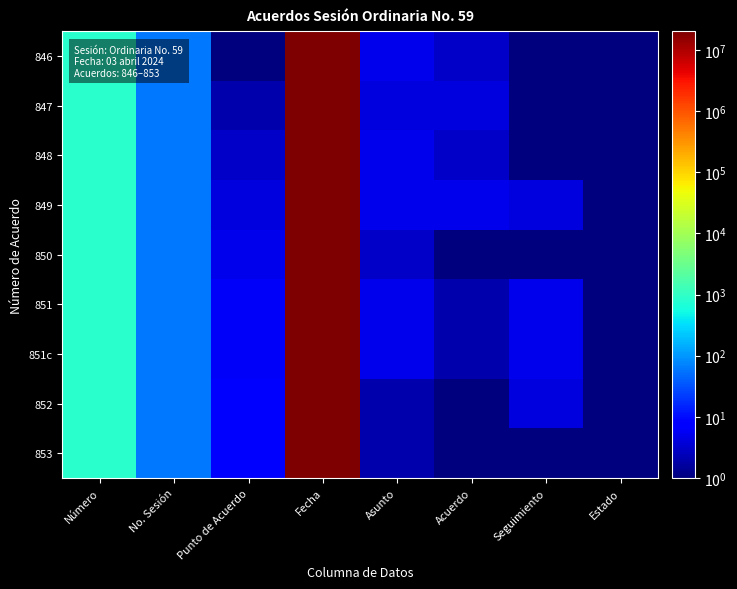

Which has a higher value, Fecha or Acuerdo?

Fecha